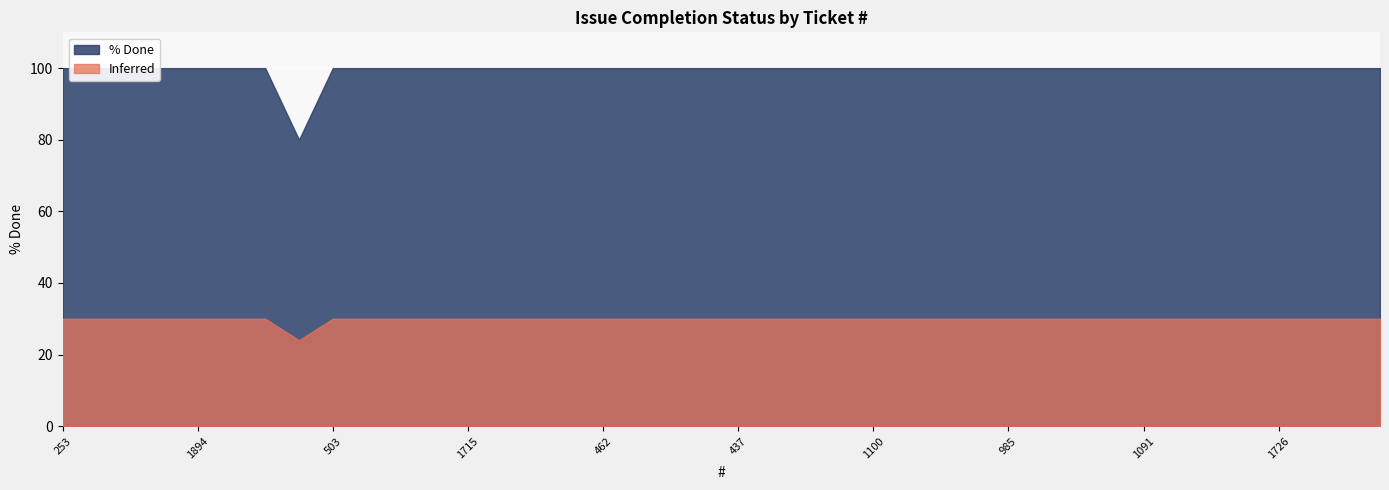

True or false: there are more than 0 points higher than both neighbors.

False